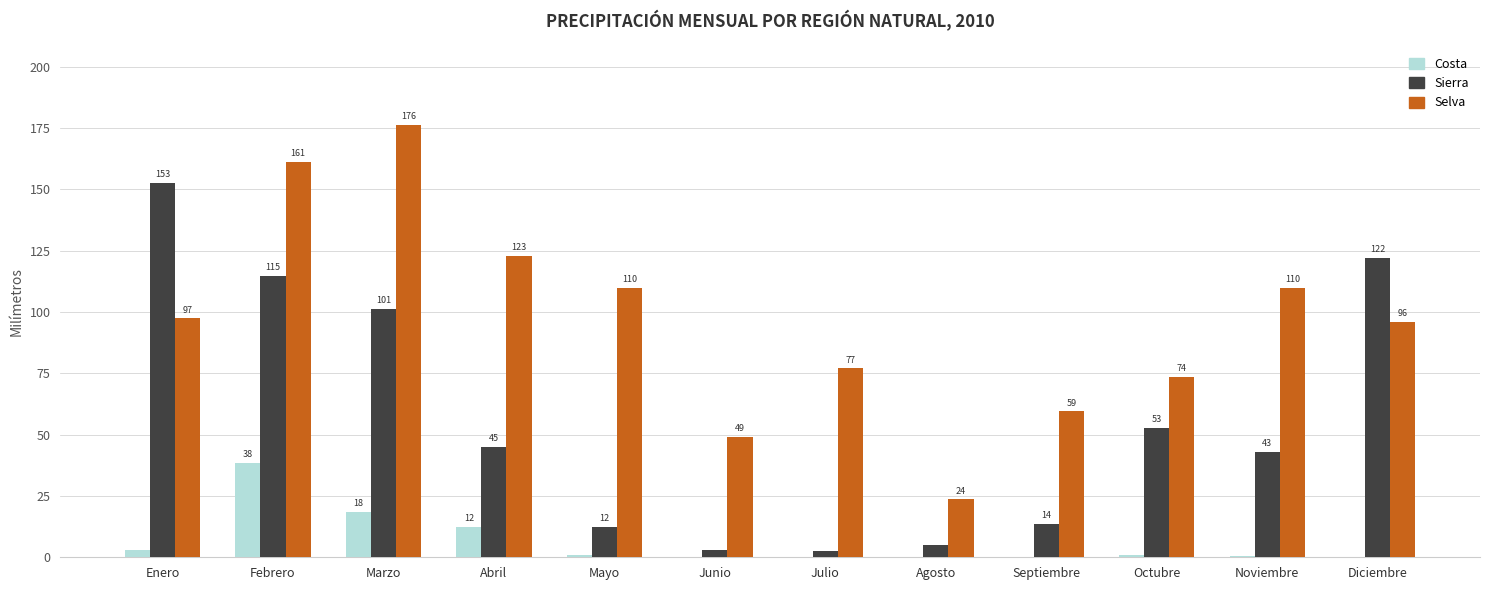

What is the approximate value of Selva at Octubre?

73.5